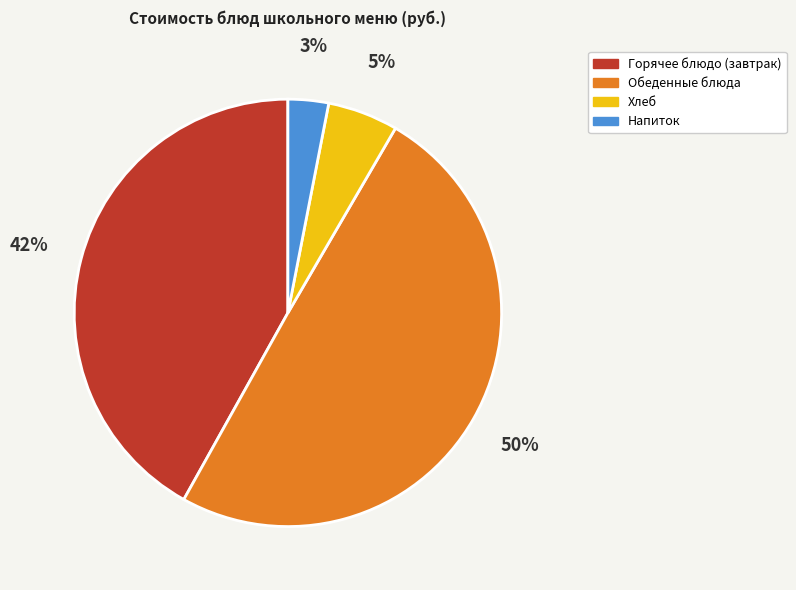

To the nearest percent, what is the difference between the largest and smallest slice percentages?

47%